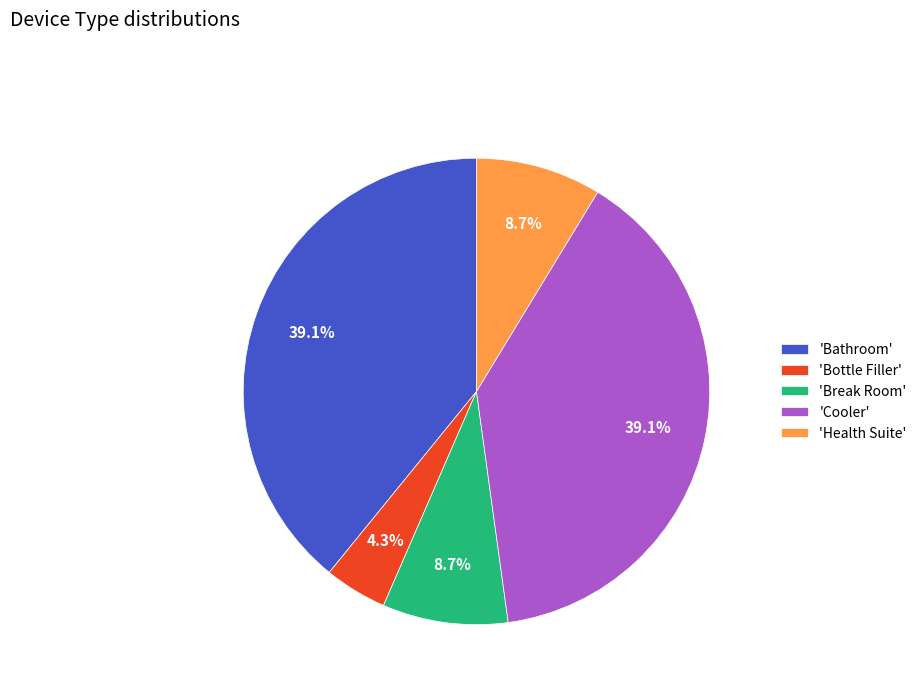

Is 'Break Room' the majority of the pie?

No